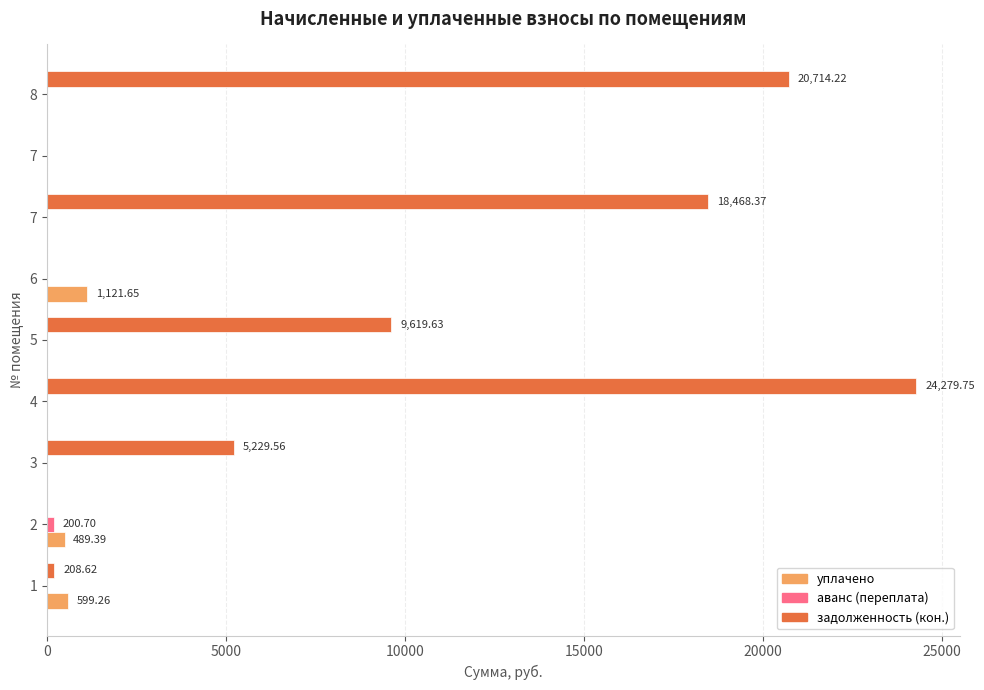

How many data points does each series have?

9